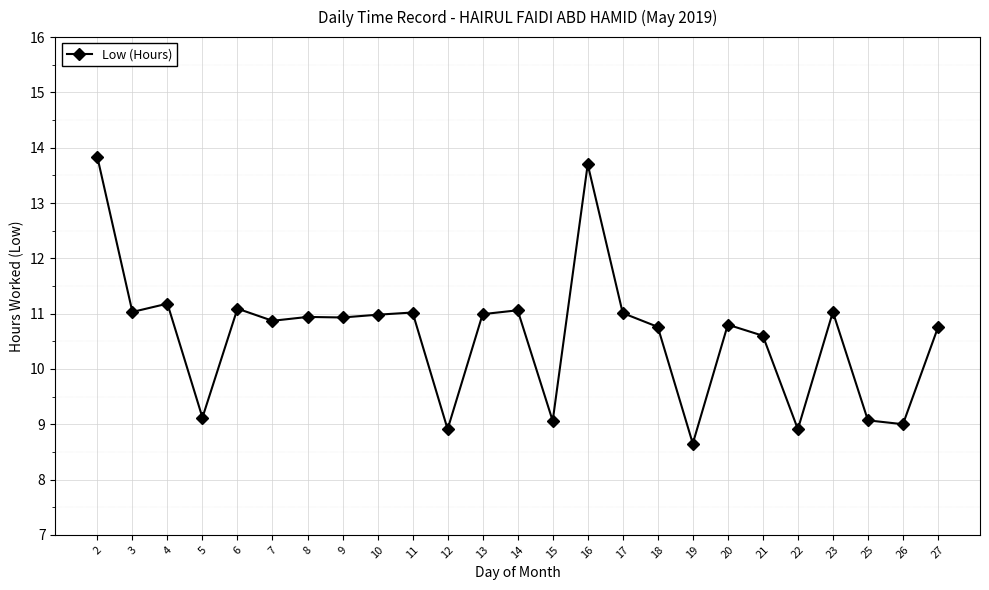

What is the sum of all values?

265.3